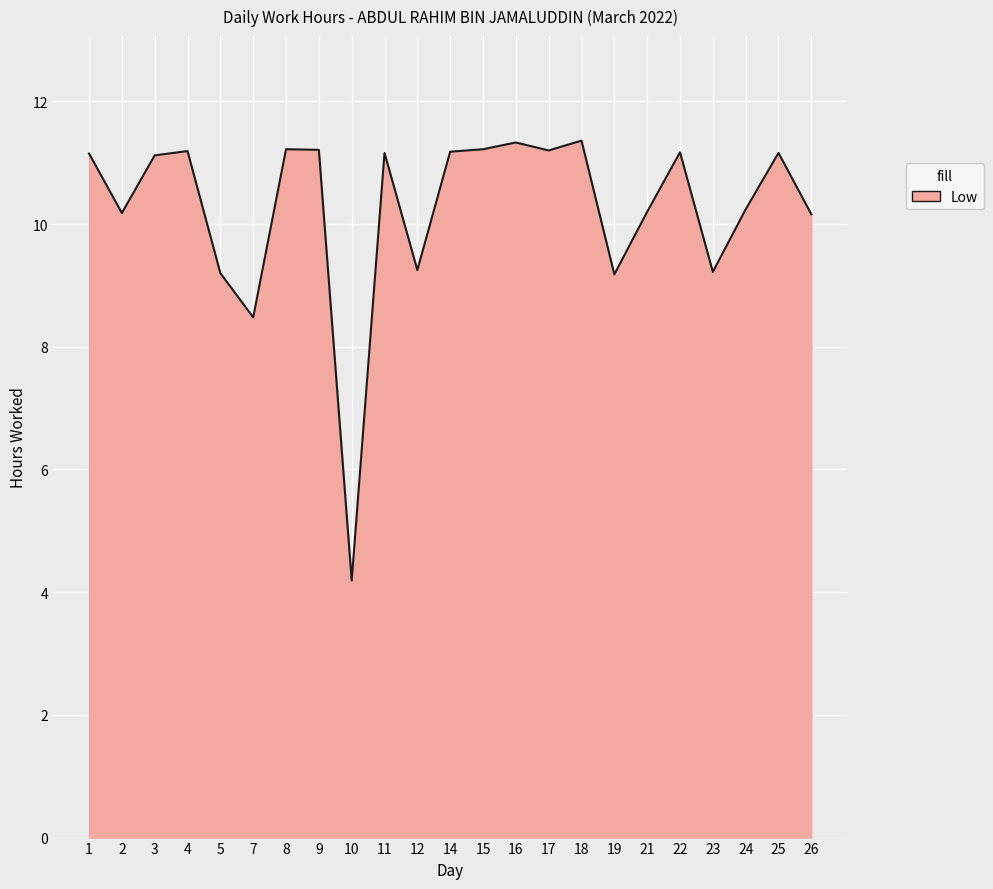

What is the difference between the values at 22 and 12?

1.9